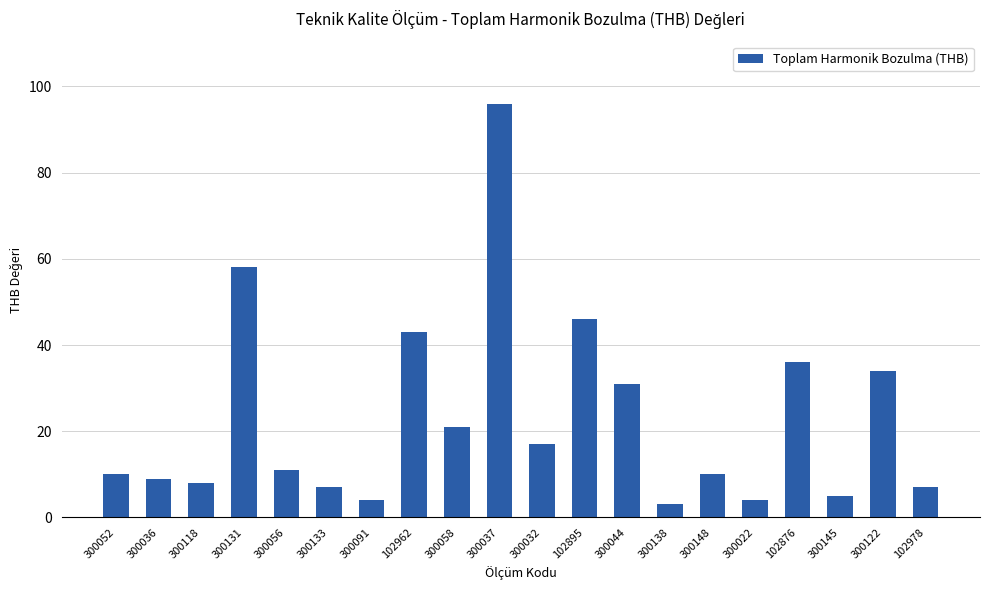

Count the number of categories in the chart.

20